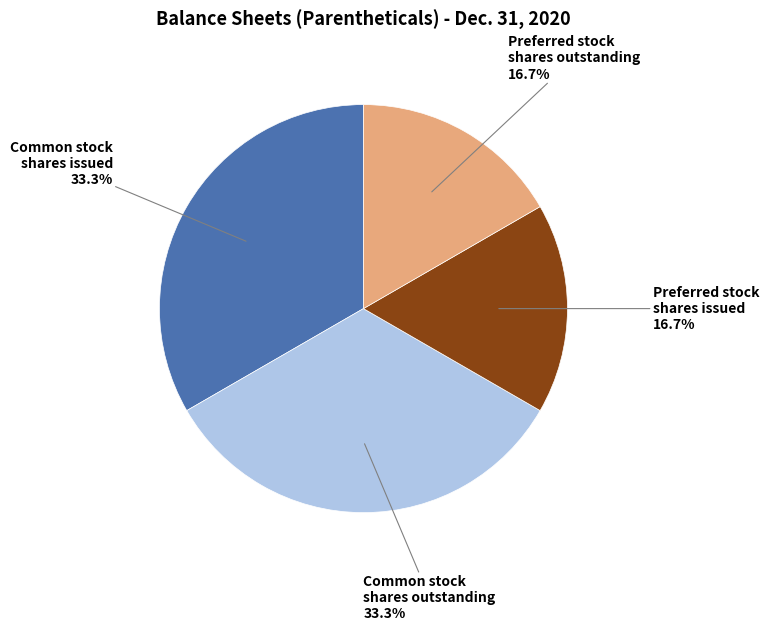

Is there a majority slice in this chart?

No